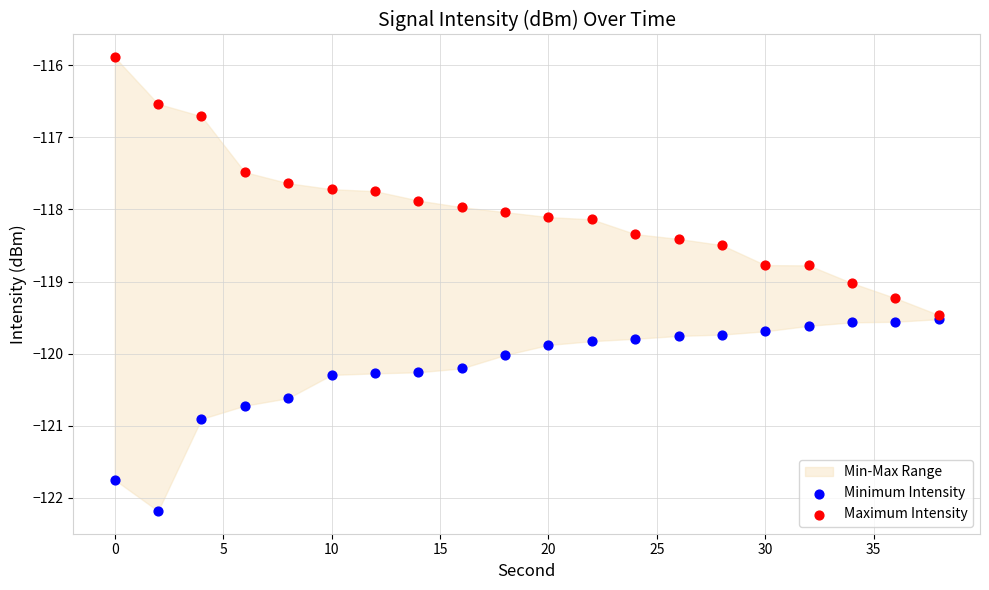

In the Maximum Intensity series, what Y value is closest to -117?

-116.7